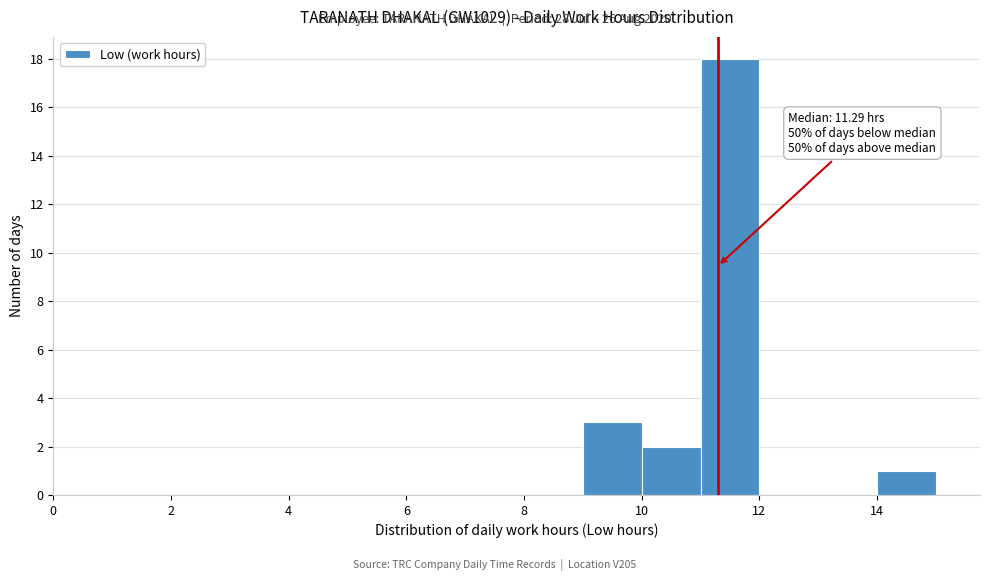

Which range on the x-axis has the tallest bar?

11 to 12